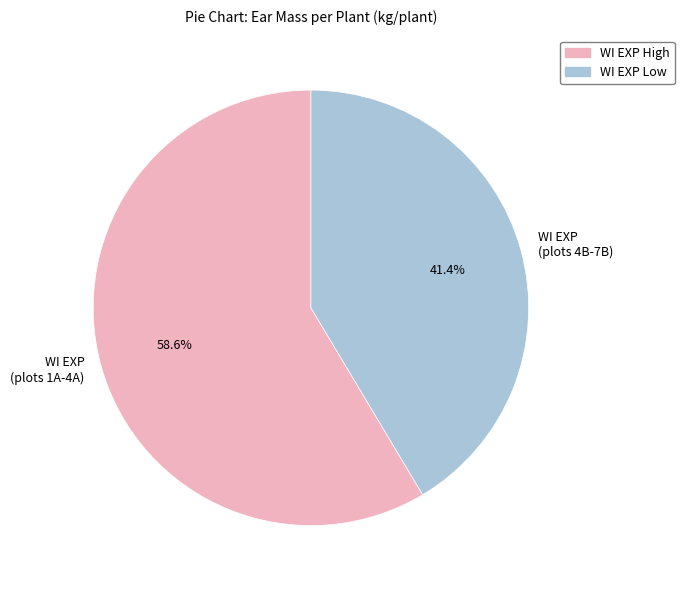

Which has a higher value, WI EXP (plots 4B-7B) or WI EXP (plots 1A-4A)?

WI EXP (plots 1A-4A)